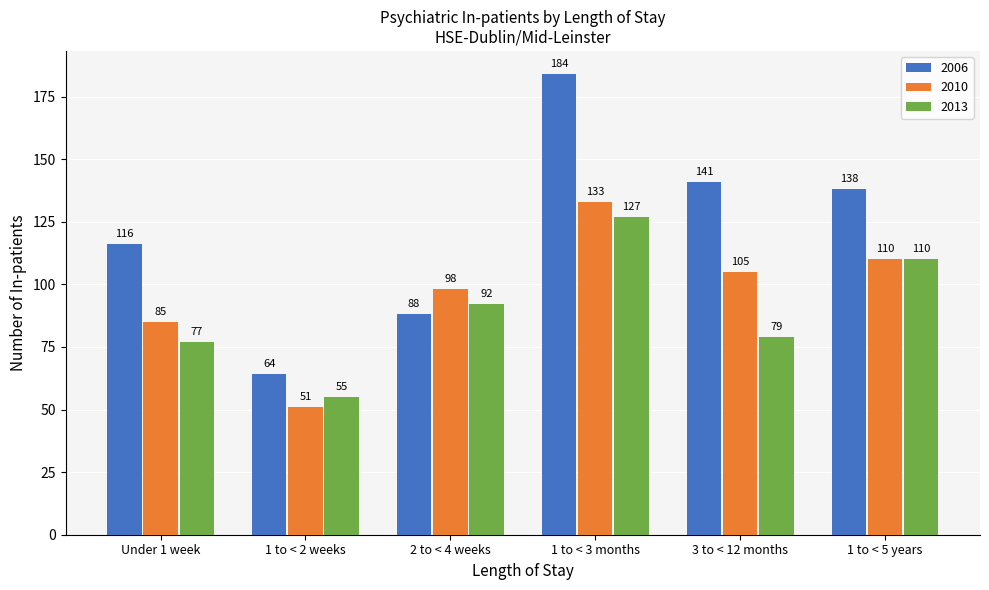

Is the value of 2006 at Under 1 week greater than the value of 2013 at 1 to < 2 weeks?

Yes